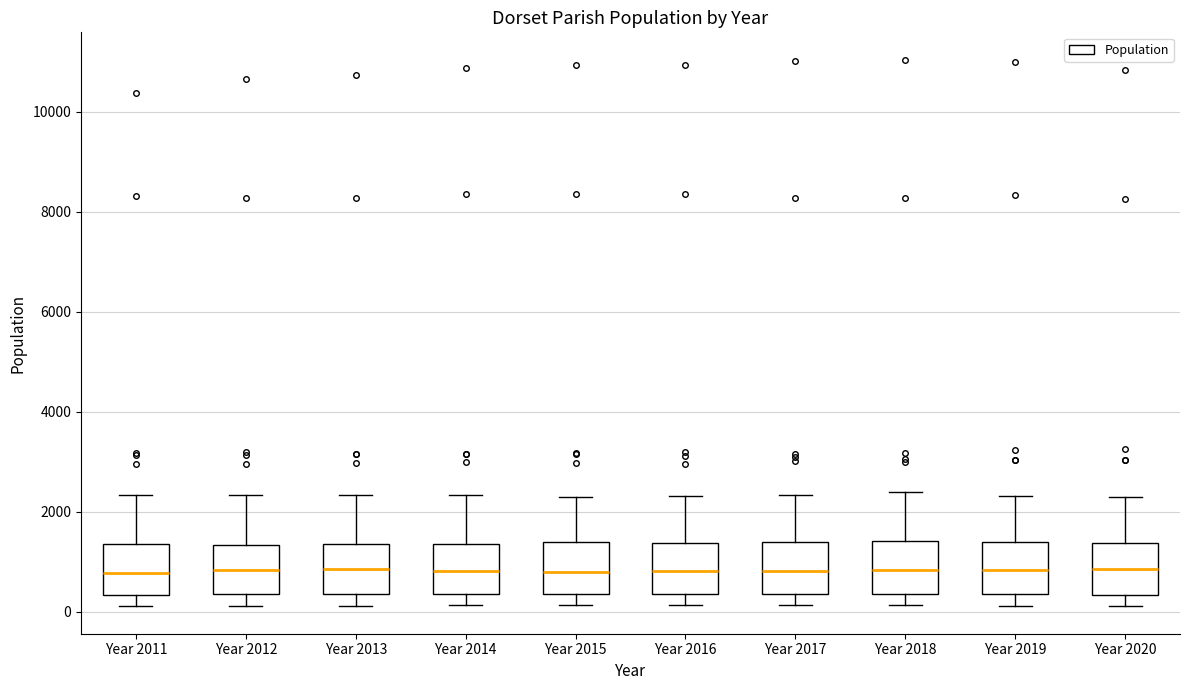

Reading left to right, read every box against the y-axis: the position of its median line, the range the box covers, and the ends of its whiskers. The values are not printed on the chart, so give them approximately, as read against the axis.

Year 2011: median 800, box 400 to 1400, whiskers 200 to 2400
Year 2012: median 800, box 400 to 1400, whiskers 200 to 2400
Year 2013: median 800, box 400 to 1400, whiskers 200 to 2400
Year 2014: median 800, box 400 to 1400, whiskers 200 to 2400
Year 2015: median 800, box 400 to 1400, whiskers 200 to 2400
Year 2016: median 800, box 400 to 1400, whiskers 200 to 2400
Year 2017: median 800, box 400 to 1400, whiskers 200 to 2400
Year 2018: median 800, box 400 to 1400, whiskers 200 to 2400
Year 2019: median 800, box 400 to 1400, whiskers 200 to 2400
Year 2020: median 800, box 400 to 1400, whiskers 200 to 2200